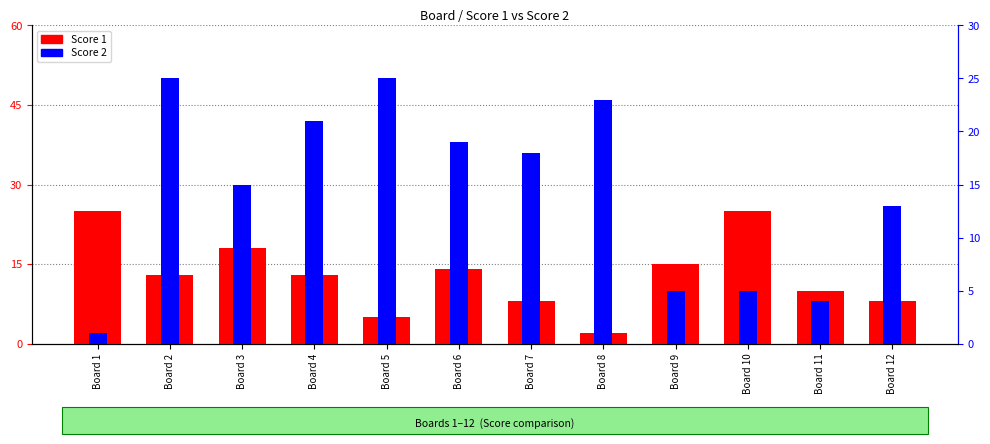

True or false: Score 1 has a value of 14 at Board 6.

True